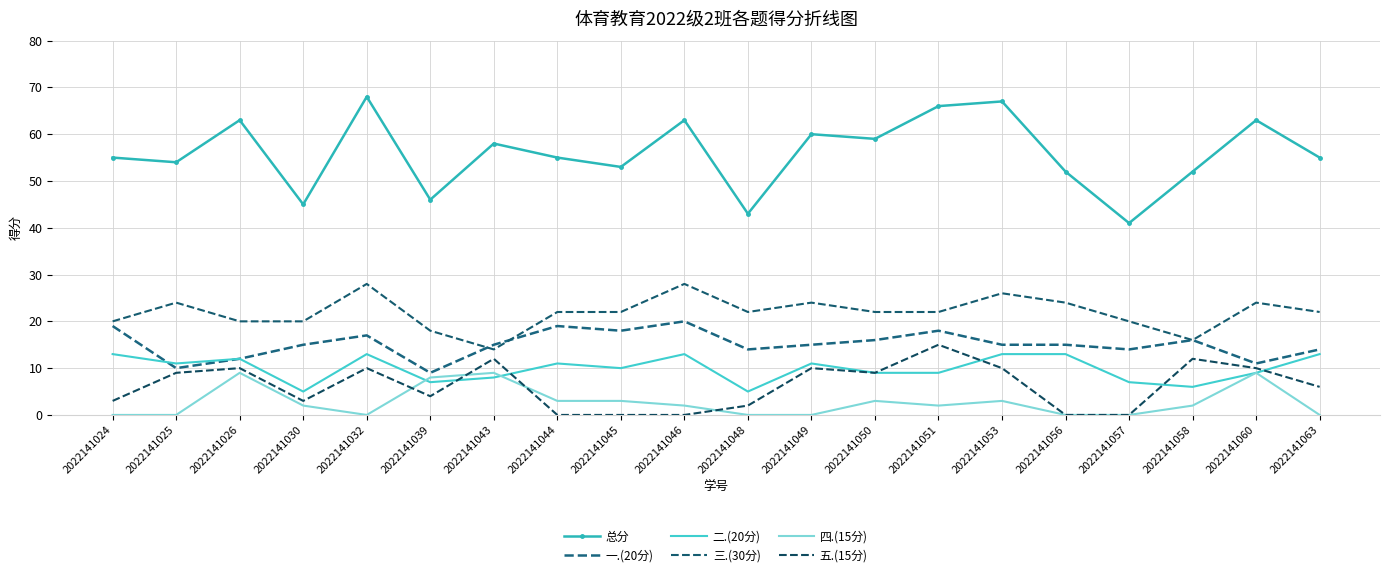

Rank the categories by 总分 value from lowest to highest.

2022141057, 2022141048, 2022141030, 2022141039, 2022141056, 2022141058, 2022141045, 2022141025, 2022141024, 2022141044, 2022141063, 2022141043, 2022141050, 2022141049, 2022141026, 2022141046, 2022141060, 2022141051, 2022141053, 2022141032